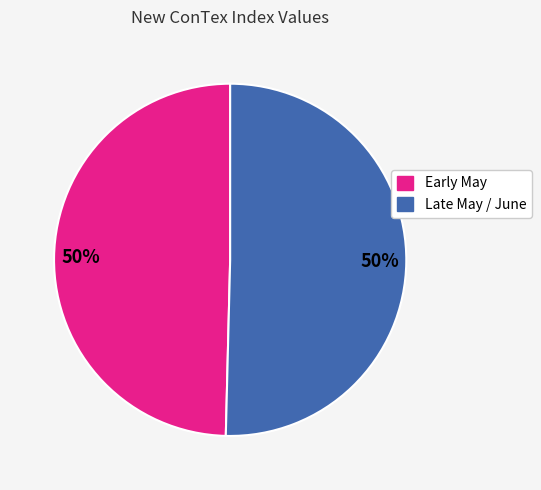

To the nearest percent, what is the average slice percentage?

50%